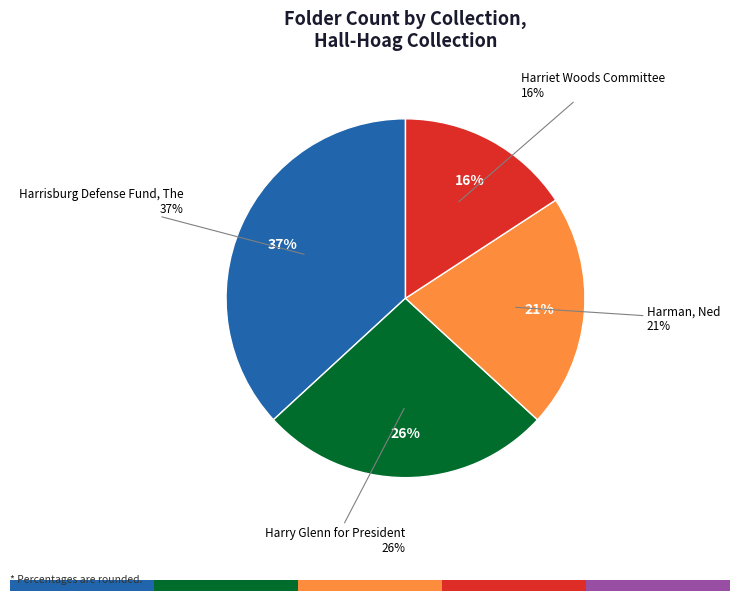

Which category has the biggest portion of the pie?

Harrisburg Defense Fund, The